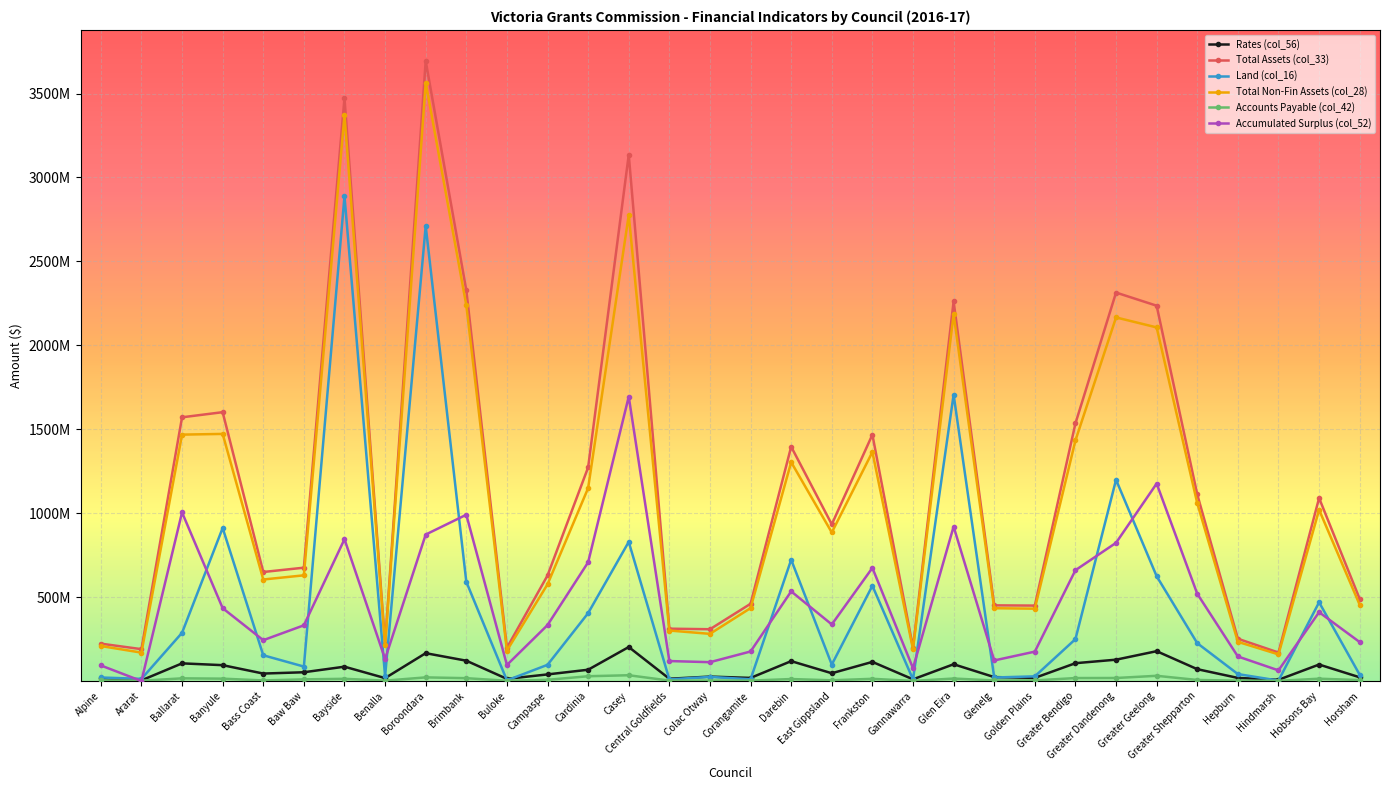

Does the chart have visible grid lines?

Yes